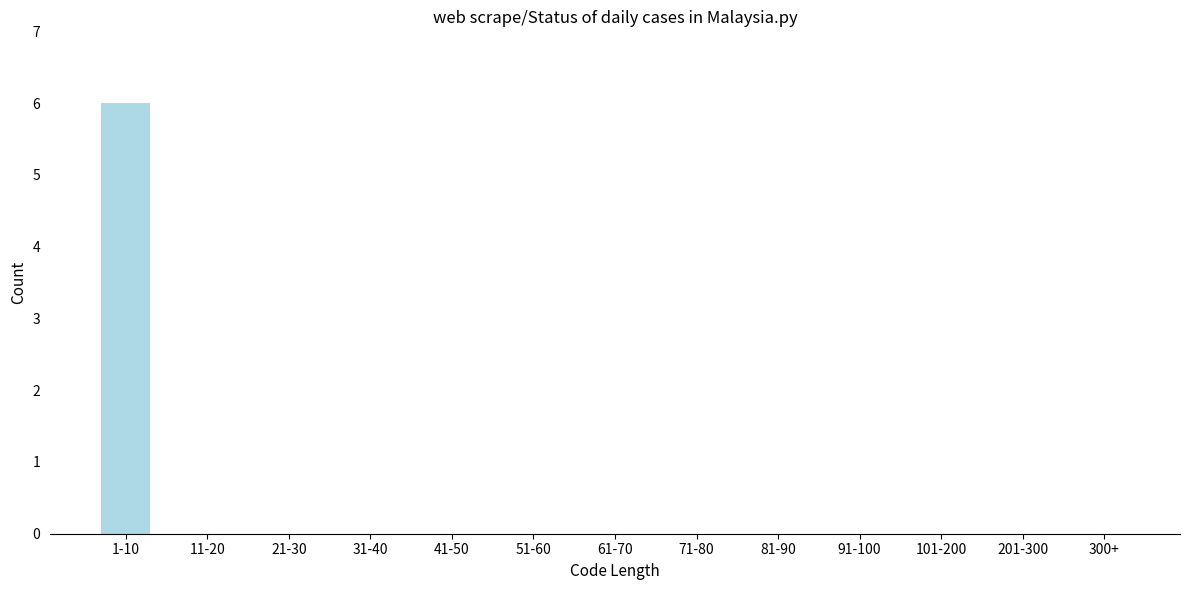

Reading left to right, list all the values displayed in this chart.

1-10=6	11-20=0	21-30=0	31-40=0	41-50=0	51-60=0	61-70=0	71-80=0	81-90=0	91-100=0	101-200=0	201-300=0	300+=0